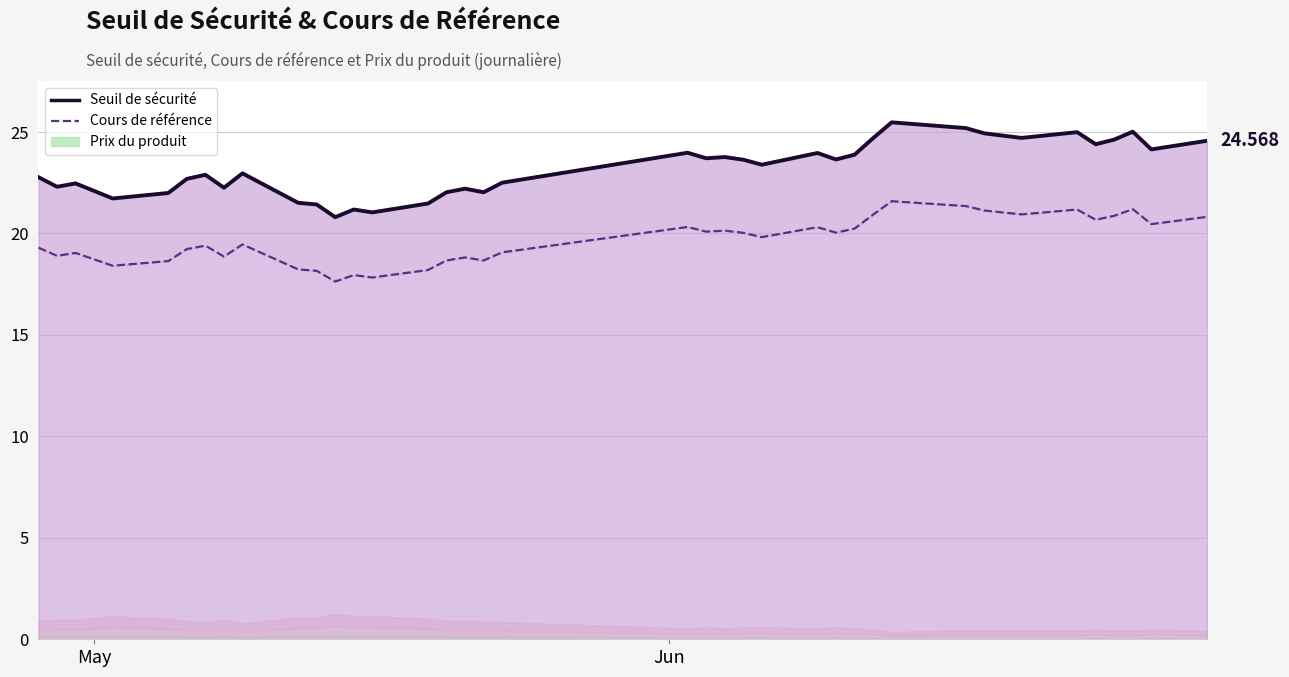

At how many categories does at least one series exceed 19?

39